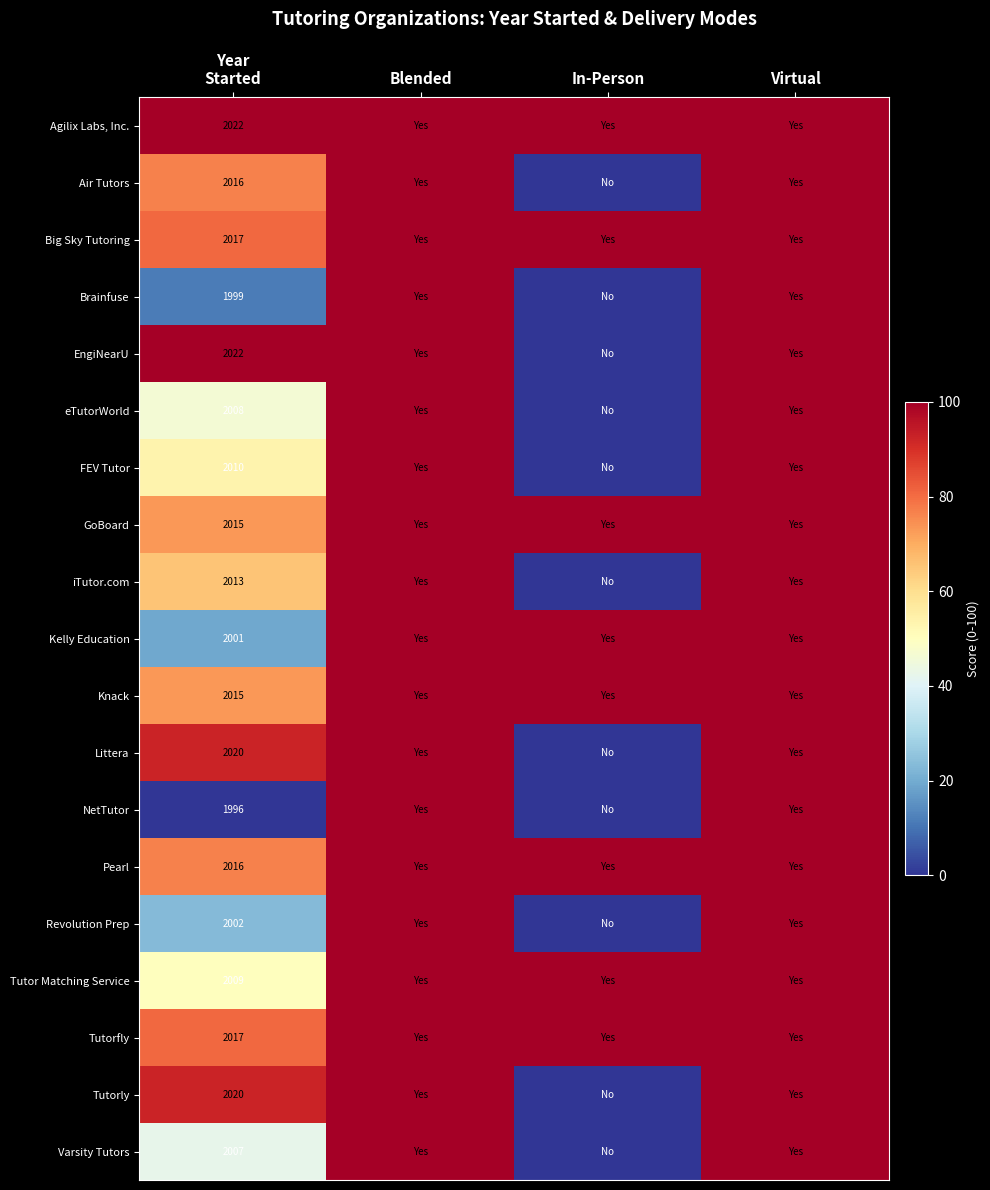

The Revolution Prep series shows 100.0 at Blended. True or false?

True